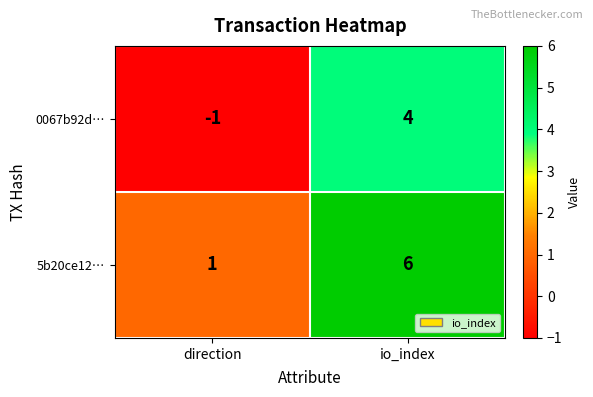

At which label is 5b20ce12… closest to 3?

direction